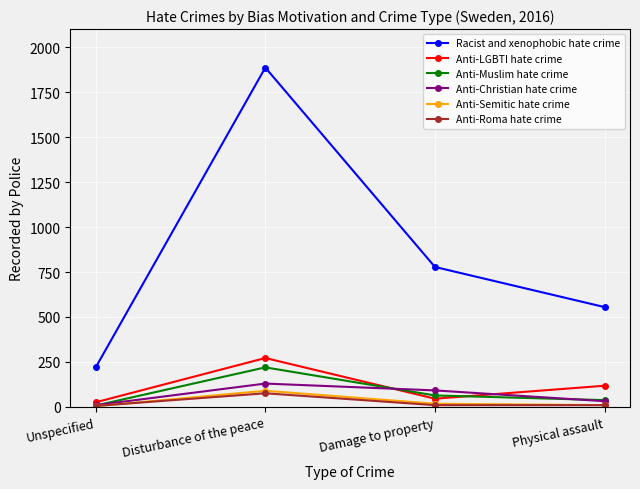

The value of Anti-Muslim hate crime at Unspecified is 8. True or false?

True